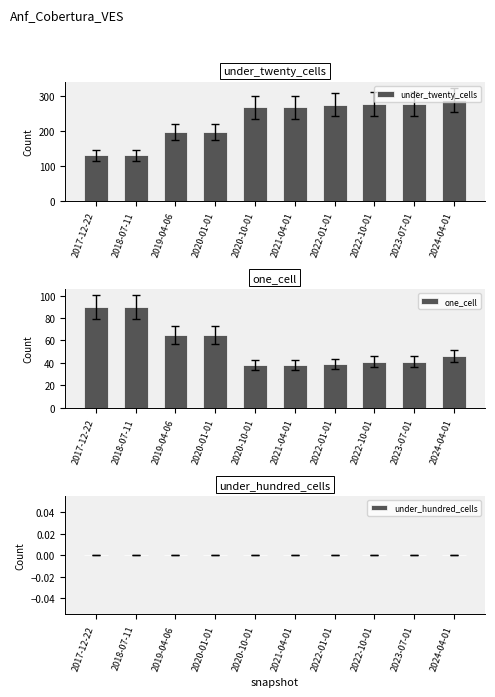

Does the chart contain stacked bars?

No